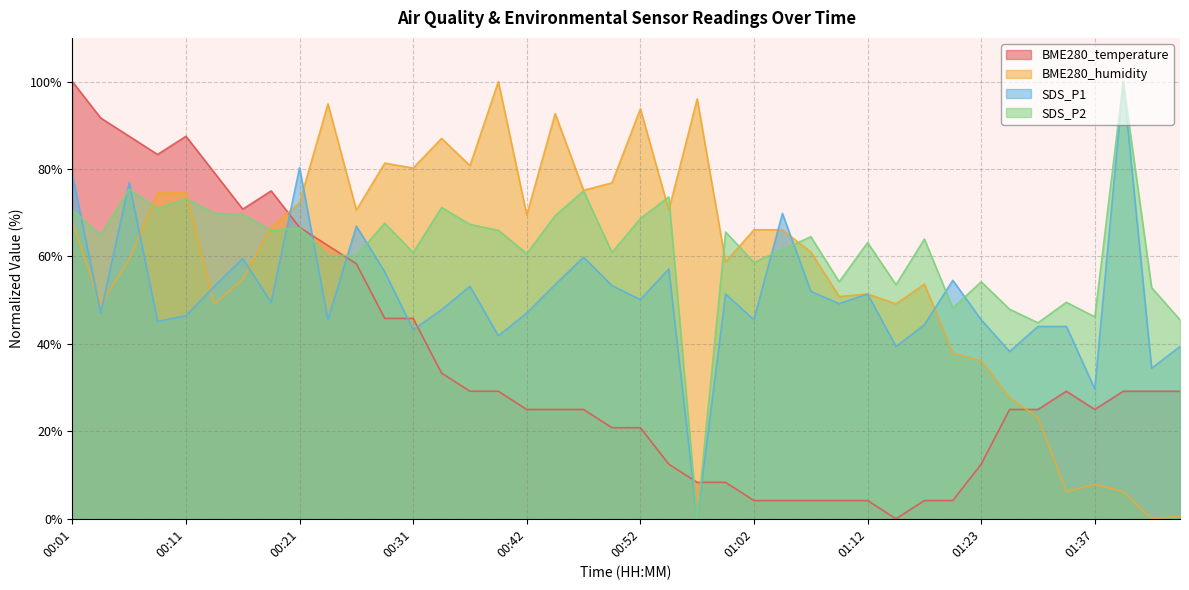

How many intersections are there between BME280_temperature and BME280_humidity?

2